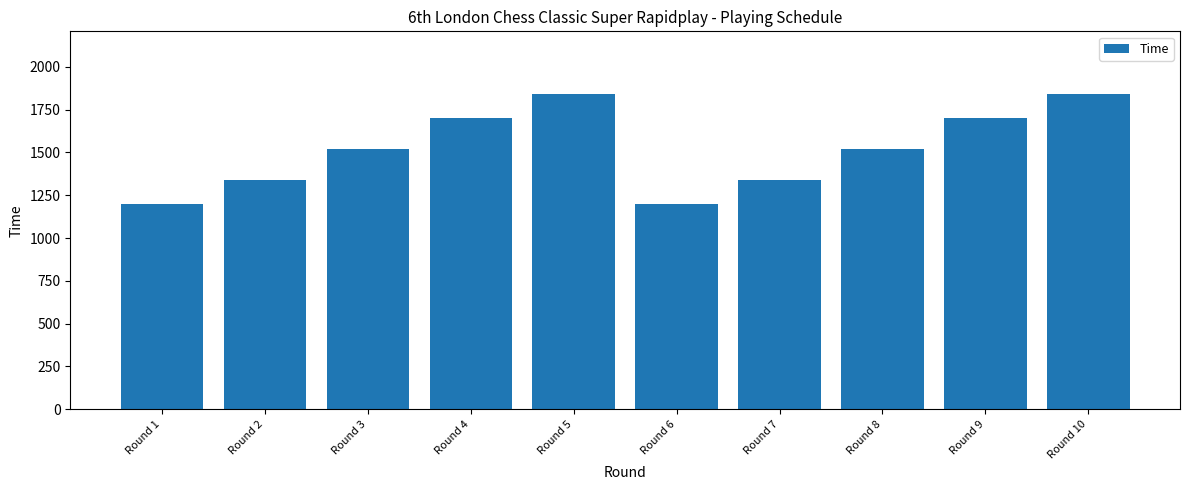

True or false: the data shows 1520 at Round 3.

True